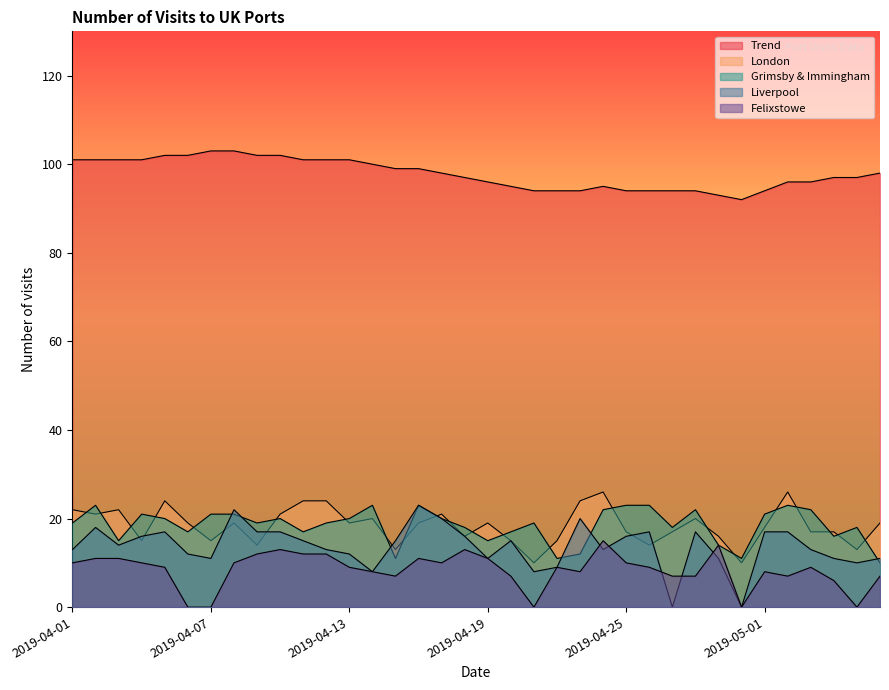

How many data points does each series have?

36